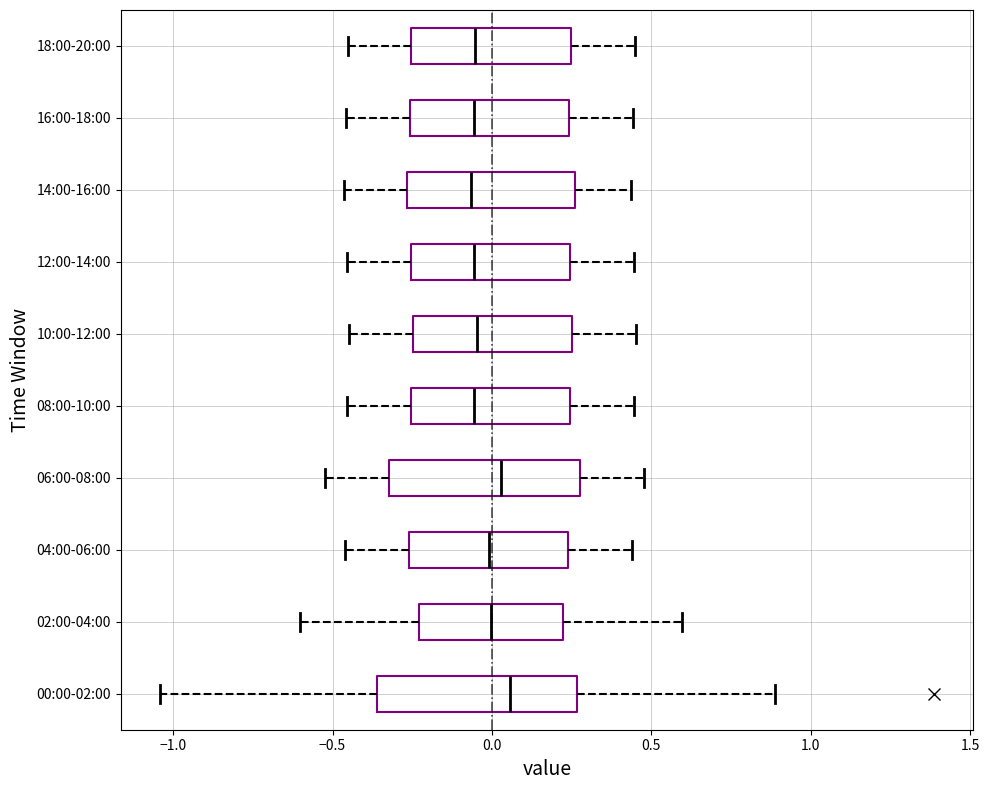

Reading bottom to top, read every box against the x-axis: the position of its median line, the range the box covers, and the ends of its whiskers. The values are not printed on the chart, so give them approximately, as read against the axis.

00:00-02:00: median 0.05, box -0.35 to 0.25, whiskers -1.05 to 0.90
02:00-04:00: median 0.00, box -0.25 to 0.20, whiskers -0.60 to 0.60
04:00-06:00: median 0.00, box -0.25 to 0.25, whiskers -0.45 to 0.45
06:00-08:00: median 0.05, box -0.30 to 0.30, whiskers -0.50 to 0.50
08:00-10:00: median -0.05, box -0.25 to 0.25, whiskers -0.45 to 0.45
10:00-12:00: median -0.05, box -0.25 to 0.25, whiskers -0.45 to 0.45
12:00-14:00: median -0.05, box -0.25 to 0.25, whiskers -0.45 to 0.45
14:00-16:00: median -0.05, box -0.25 to 0.25, whiskers -0.45 to 0.45
16:00-18:00: median -0.05, box -0.25 to 0.25, whiskers -0.45 to 0.45
18:00-20:00: median -0.05, box -0.25 to 0.25, whiskers -0.45 to 0.45